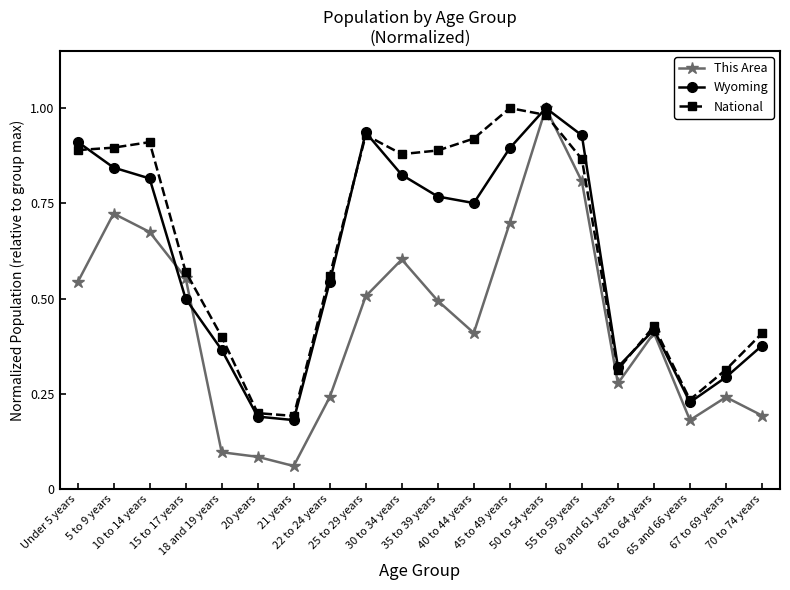

Which series has the widest spread of values?

This Area